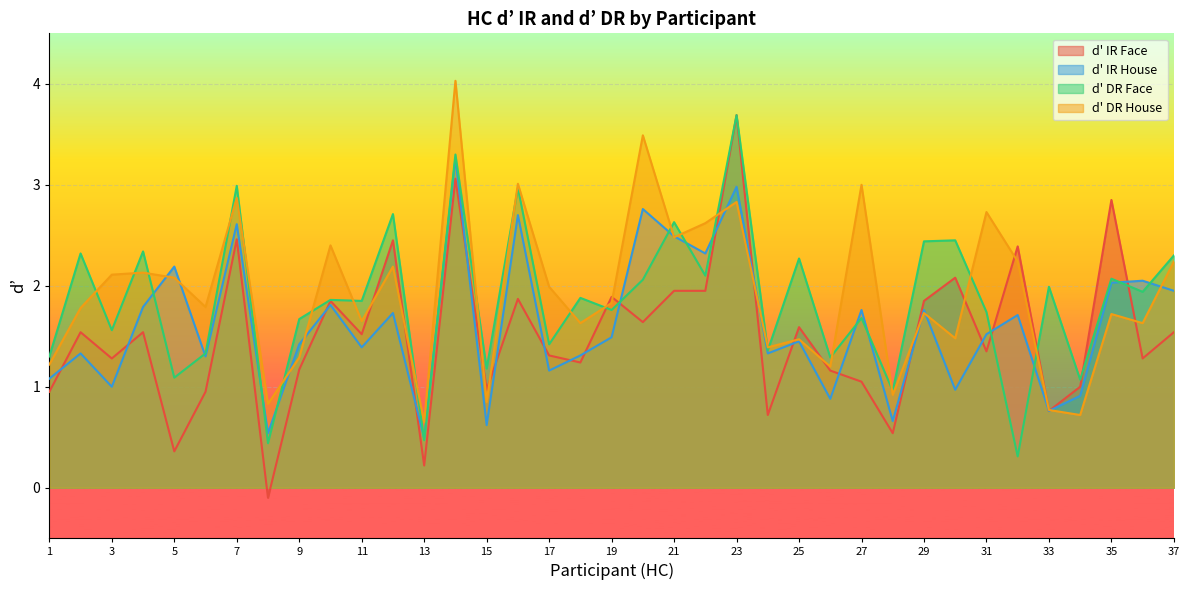

Reading right to left, transcribe all the data shown in this chart.

d_IR_Face: 1.5	1.3	2.9	1.0	0.8	2.4	1.4	2.1	1.9	0.5	1.1	1.2	1.6	0.7	3.7	1.9	1.9	1.6	1.9	1.2	1.3	1.9	1.0	3.1	0.2	2.5	1.5	1.9	1.2	-0.1	2.5	0.9	0.4	1.5	1.3	1.5	0.9
d_IR_House: 1.9	2.0	2.0	0.9	0.8	1.7	1.5	1.0	1.8	0.7	1.8	0.9	1.4	1.3	3.0	2.3	2.5	2.8	1.5	1.3	1.2	2.7	0.6	3.3	0.5	1.7	1.4	1.8	1.4	0.5	2.6	1.3	2.2	1.8	1.0	1.3	1.1
d_DR_Face: 2.3	1.9	2.1	1.1	2.0	0.3	1.7	2.5	2.4	1.0	1.7	1.3	2.3	1.4	3.7	2.1	2.6	2.1	1.8	1.9	1.4	3.0	1.2	3.3	0.5	2.7	1.9	1.9	1.7	0.4	3.0	1.3	1.1	2.3	1.6	2.3	1.3
d_DR_House: 2.2	1.6	1.7	0.7	0.8	2.2	2.7	1.5	1.7	0.9	3.0	1.2	1.5	1.4	2.8	2.6	2.5	3.5	1.8	1.6	2.0	3.0	0.8	4.0	0.7	2.2	1.6	2.4	1.3	0.8	2.9	1.8	2.1	2.1	2.1	1.8	1.2